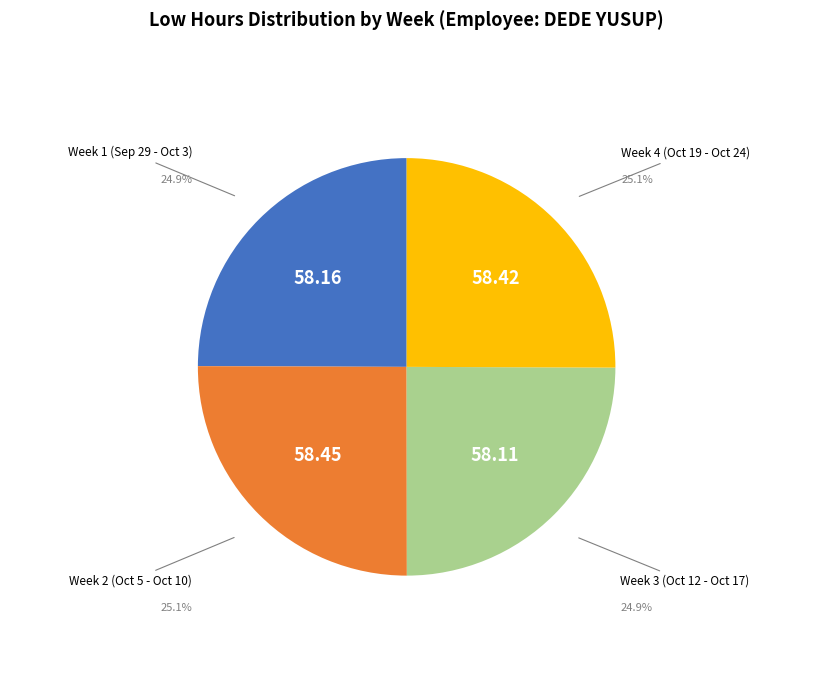

How many segments does this pie chart have?

4